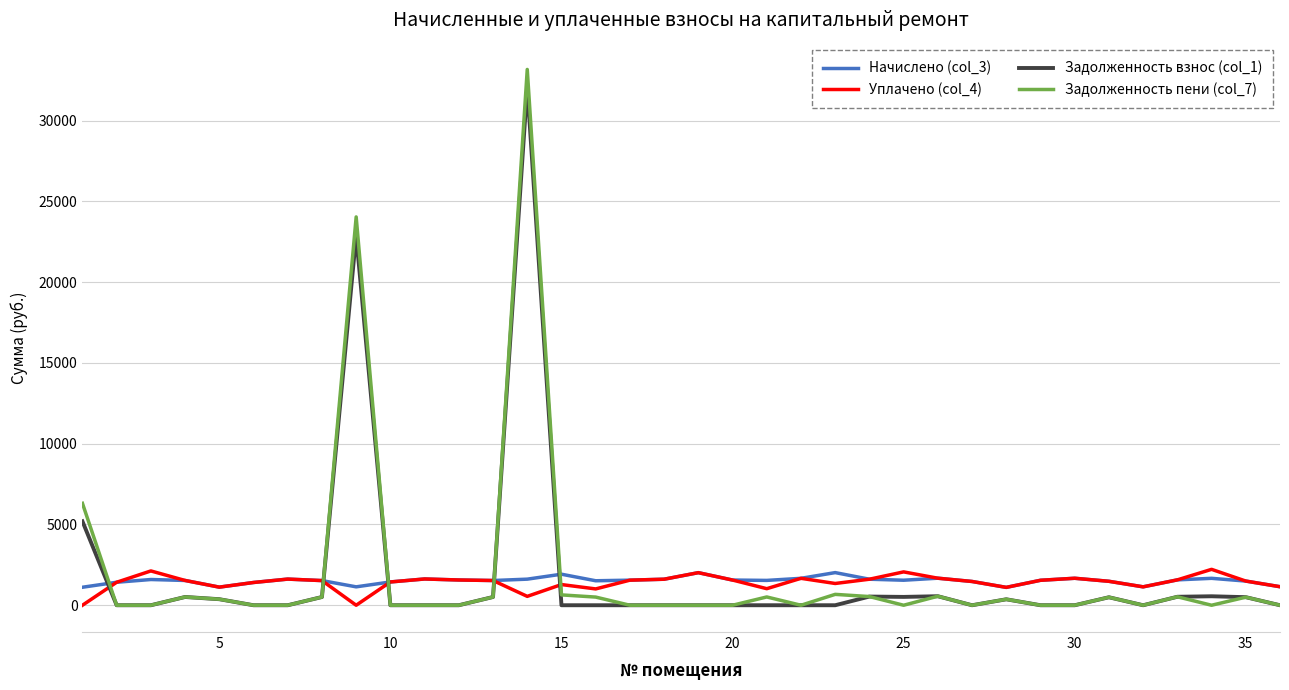

How many lines are shown in the chart?

4